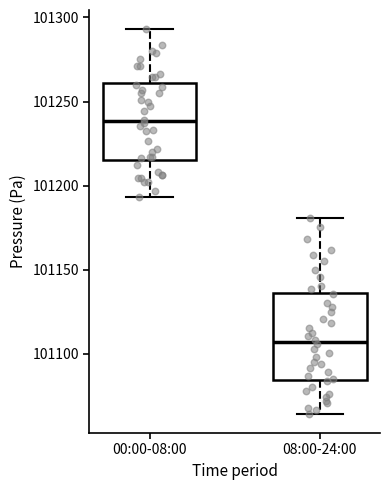

Reading left to right, read every box against the y-axis: the position of its median line, the range the box covers, and the ends of its whiskers. The values are not printed on the chart, so give them approximately, as read against the axis.

00:00-08:00: median 101240, box 101215 to 101260, whiskers 101195 to 101295
08:00-24:00: median 101105, box 101085 to 101135, whiskers 101065 to 101180